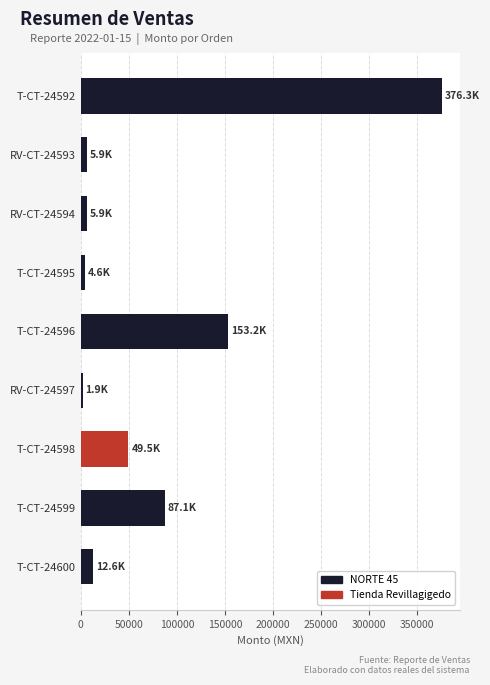

Where is the data nearest to the value 189077?

T-CT-24596